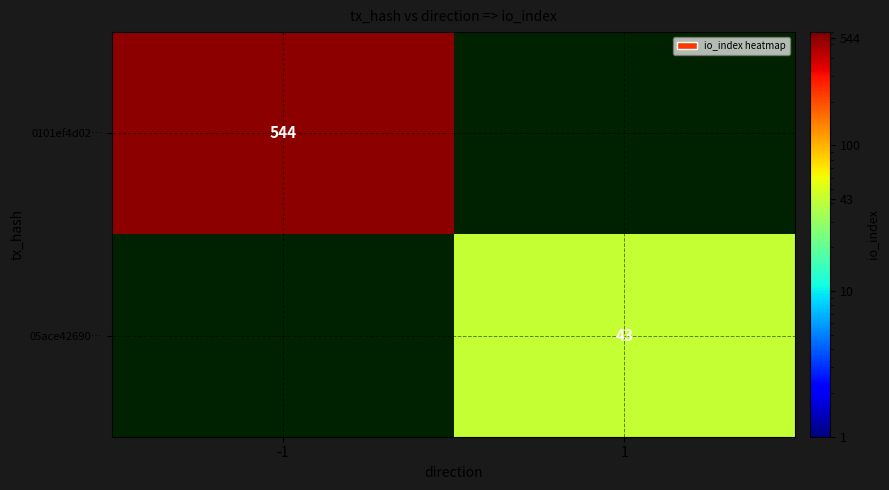

True or false: 05ace42690… has a value of 74.7 at 1.

False